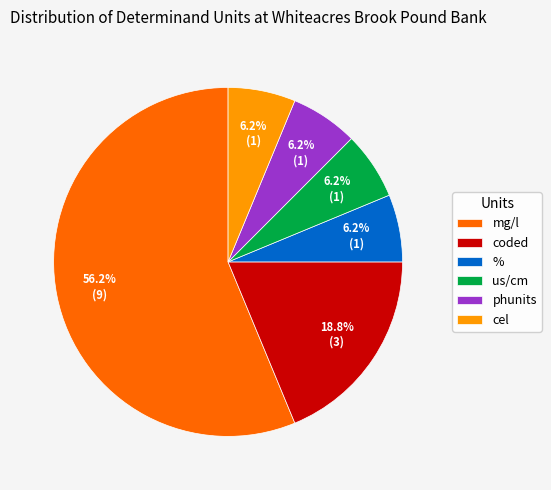

Which category accounts for the majority?

mg/l